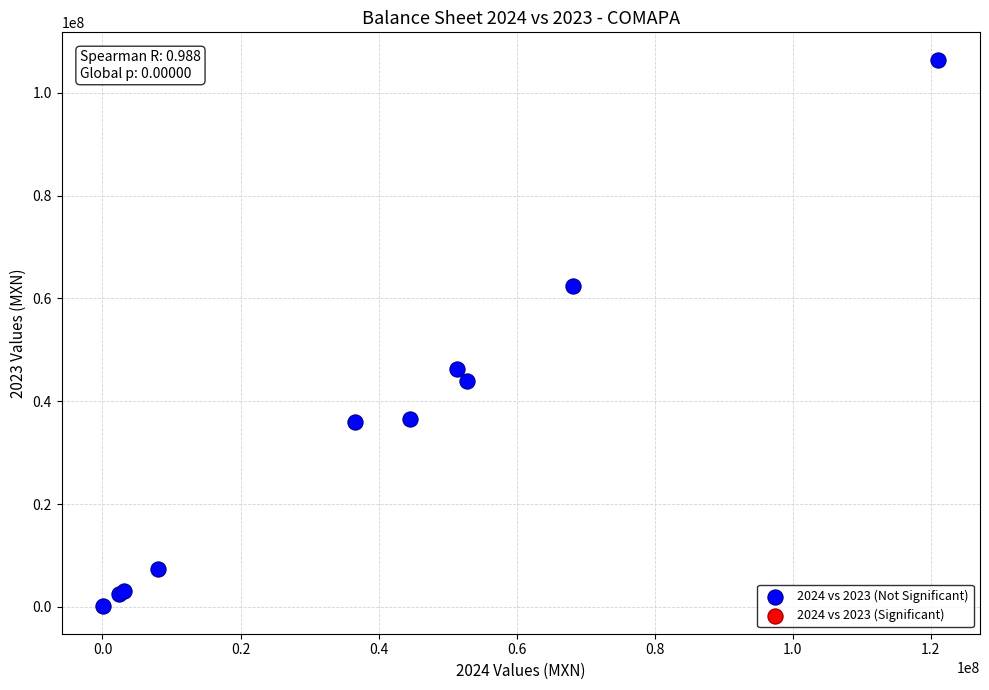

What Y value in the scatter plot is closest to 53257101?

46289831.7